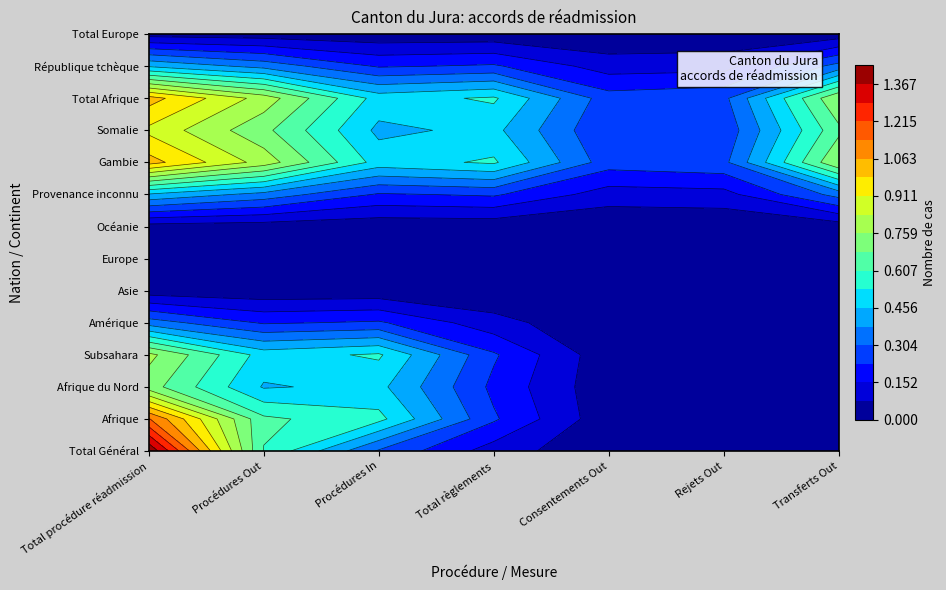

Between Consentements Out and Rejets Out, which is larger?

Consentements Out